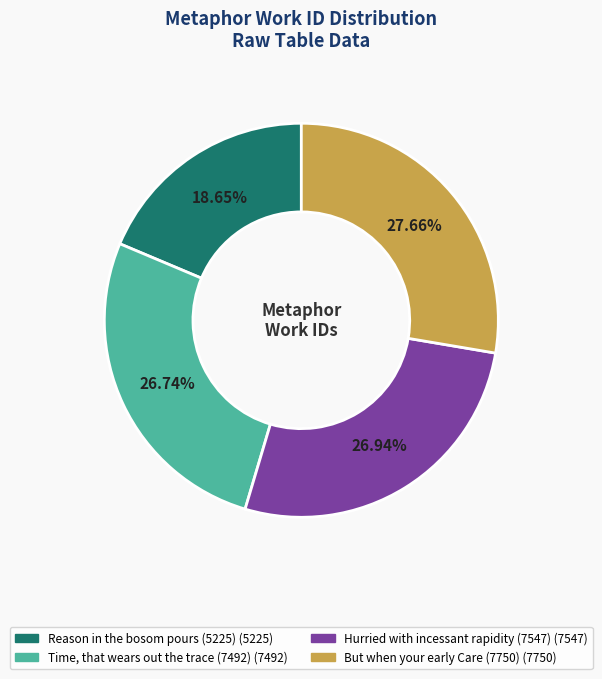

Approximately how many times larger is the value at Reason in the bosom pours (5225) compared to Hurried with incessant rapidity (7547)?

0.7